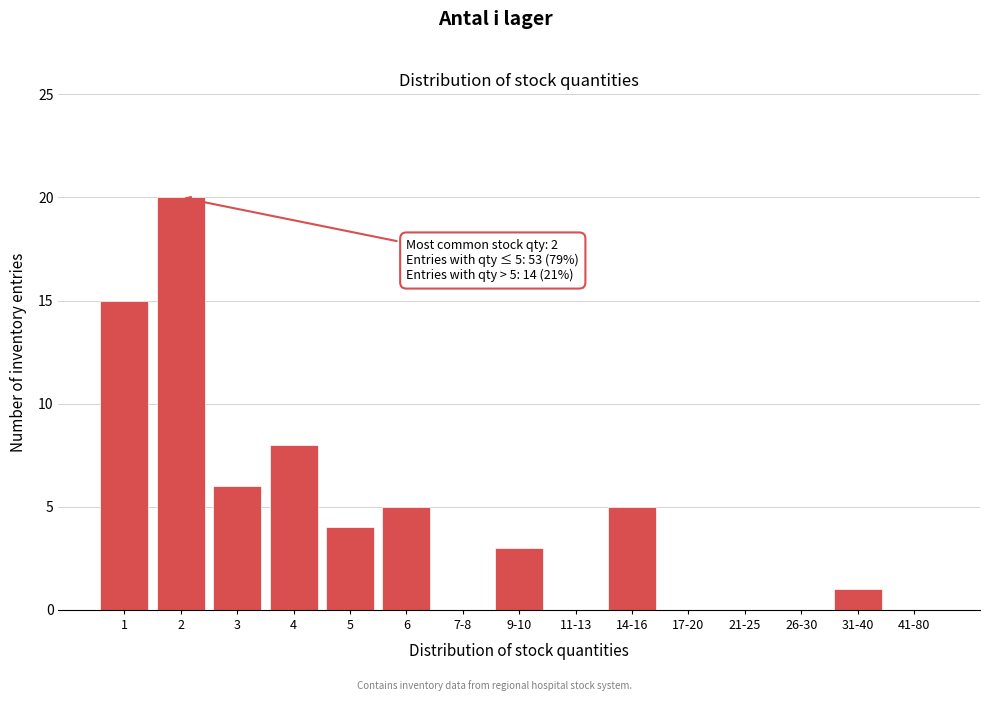

Reading left to right, list all the values displayed in this chart.

1=15	2=20	3=6	4=8	5=4	6=5	7-8=0	9-10=3	11-13=0	14-16=5	17-20=0	21-25=0	26-30=0	31-40=1	41-80=0